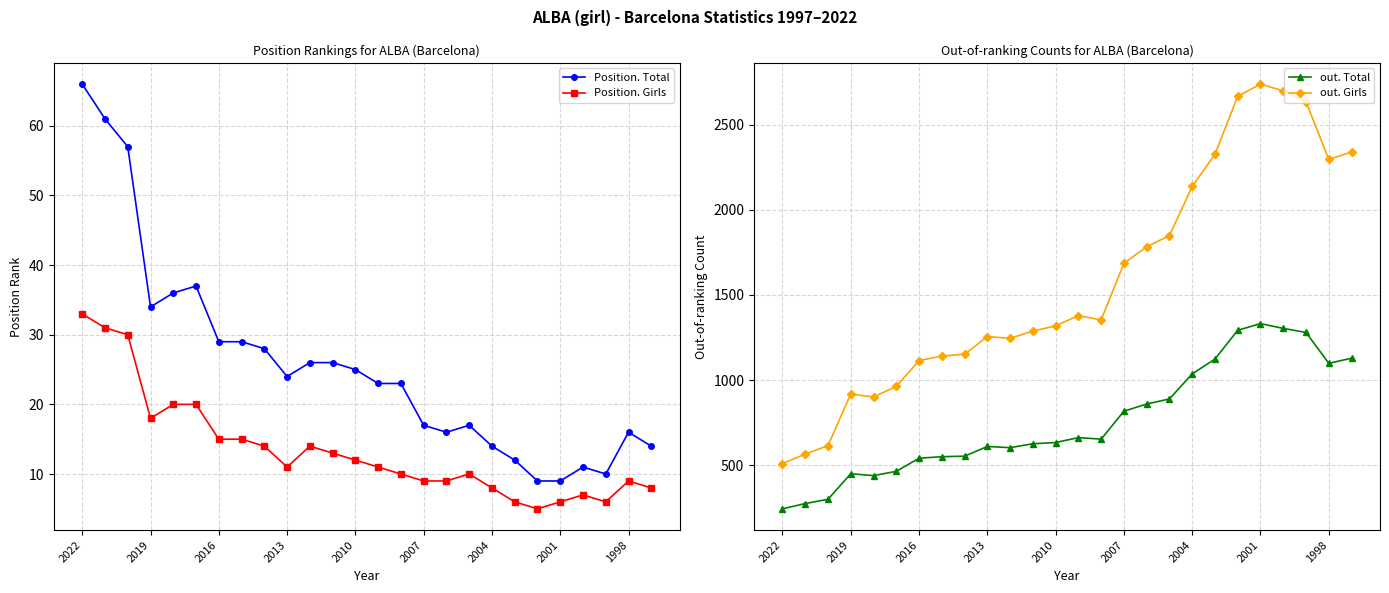

Which series changed the most between 11 and 23?

out. Girls